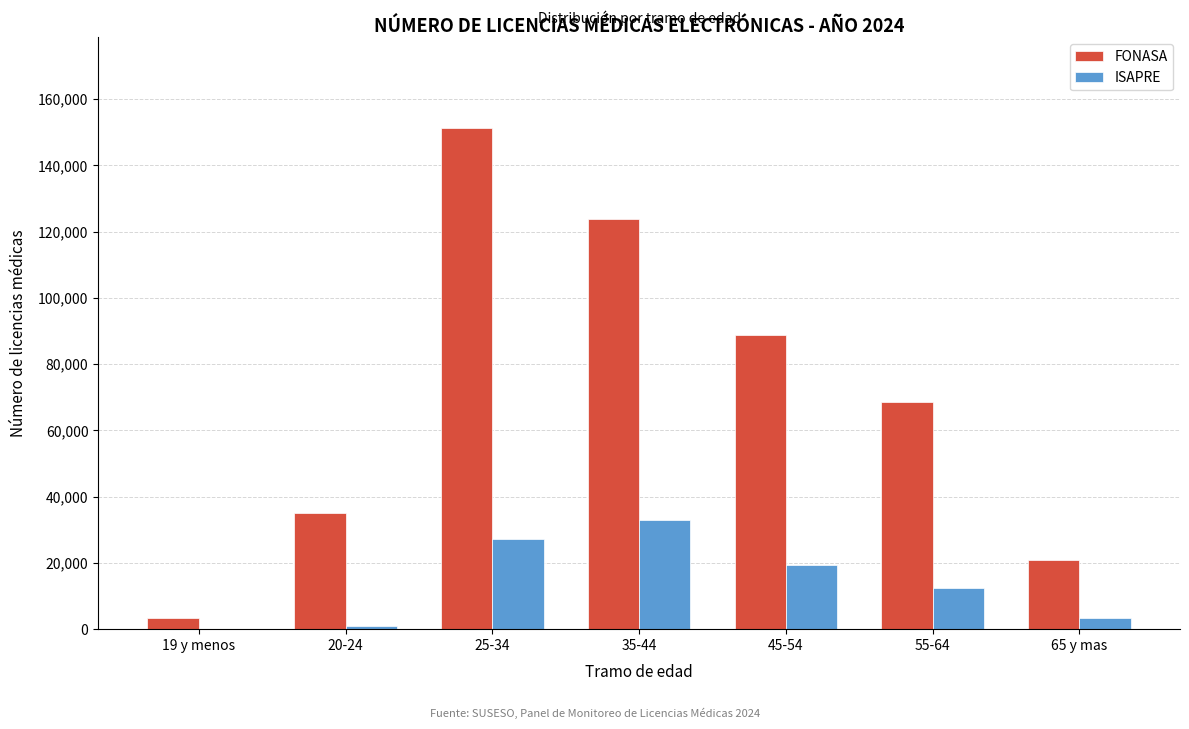

Reading left to right, extract all data points from this chart.

FONASA: 19 y menos=3439	20-24=35031	25-34=151415	35-44=123687	45-54=88837	55-64=68687	65 y mas=20895
ISAPRE: 19 y menos=20	20-24=904	25-34=27241	35-44=32945	45-54=19308	55-64=12422	65 y mas=3312